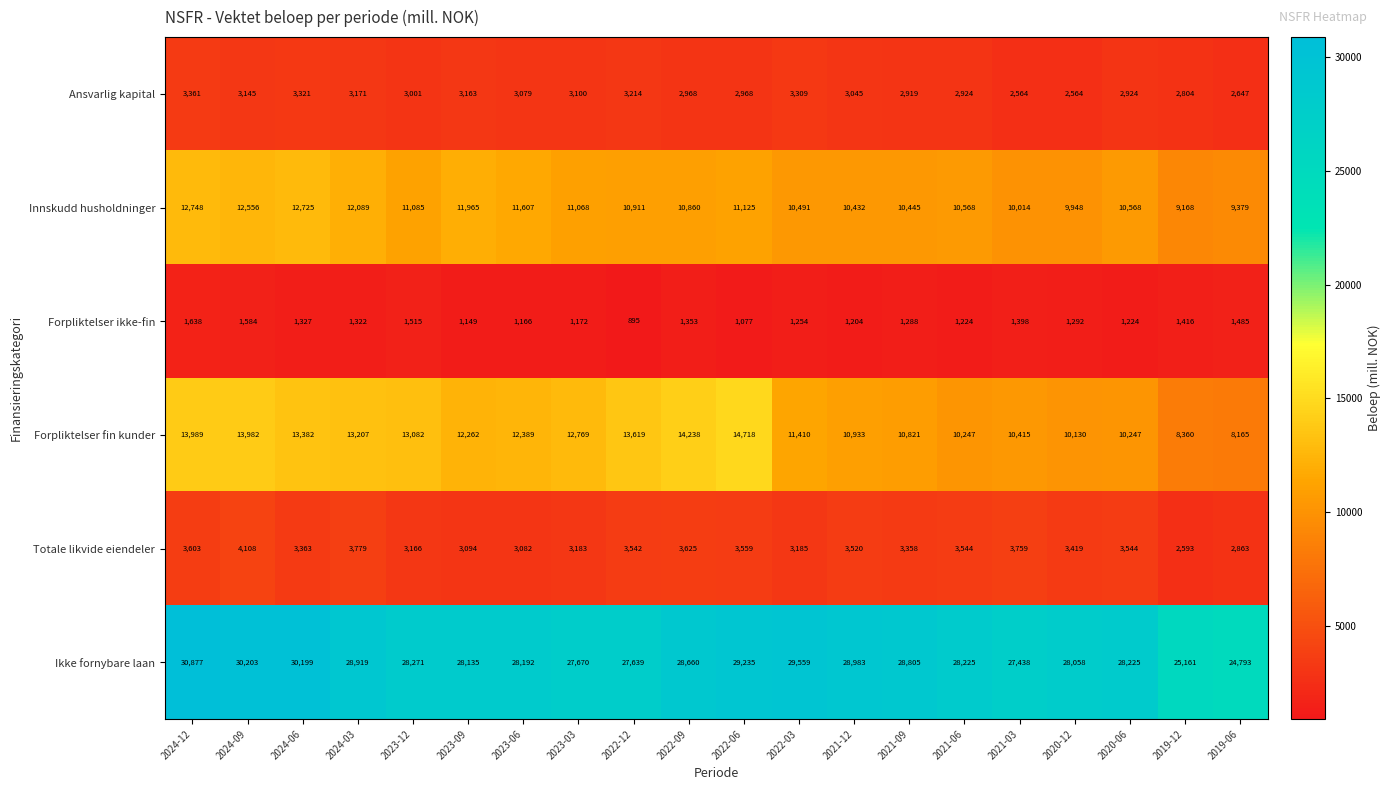

At how many categories does at least one series exceed 5139?

20